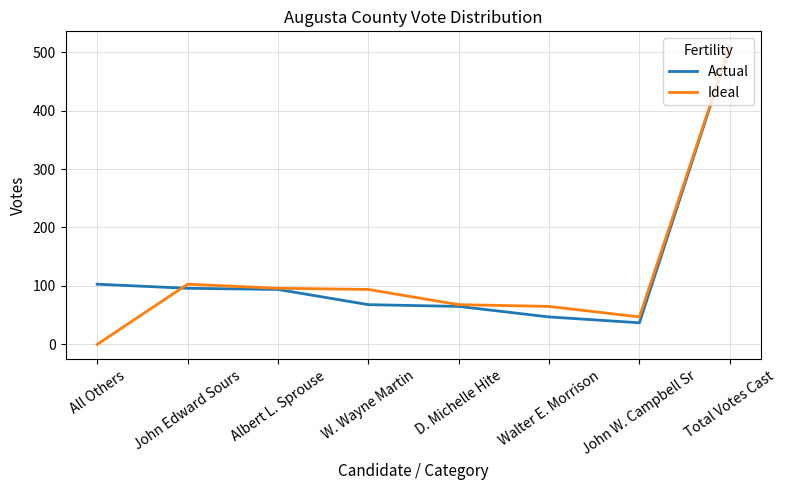

How many lines are shown in the chart?

2